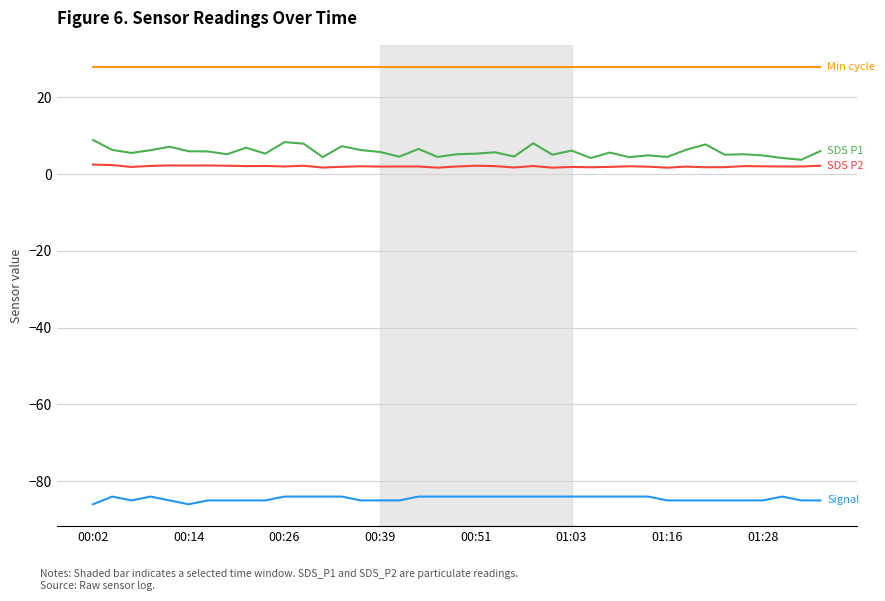

What is the maximum value shown in the chart?

28.0